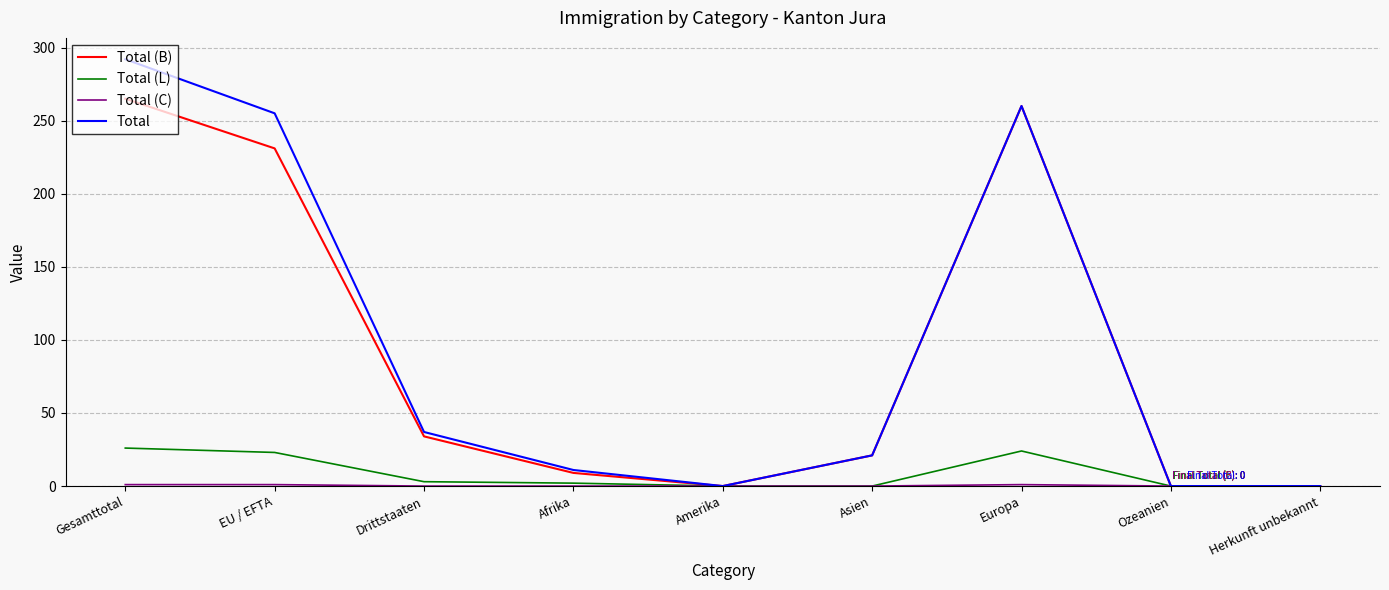

Is this an area chart (filled region under the line)?

No